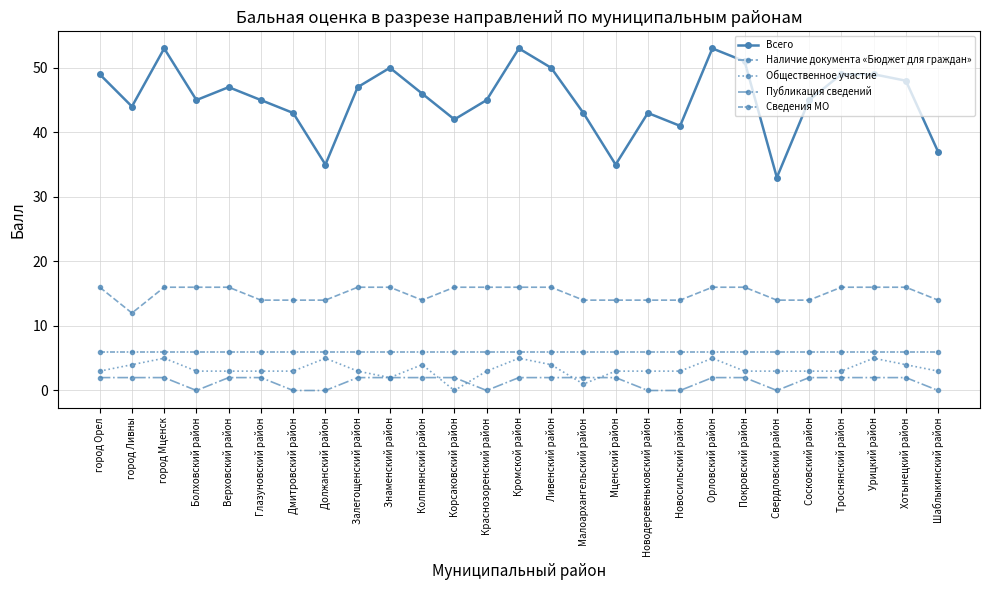

At which category does the chart reach its minimum across all series?

Корсаковский район